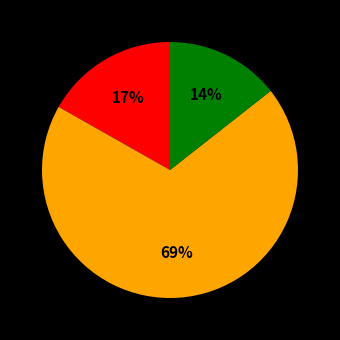

How many segments does this pie chart have?

3